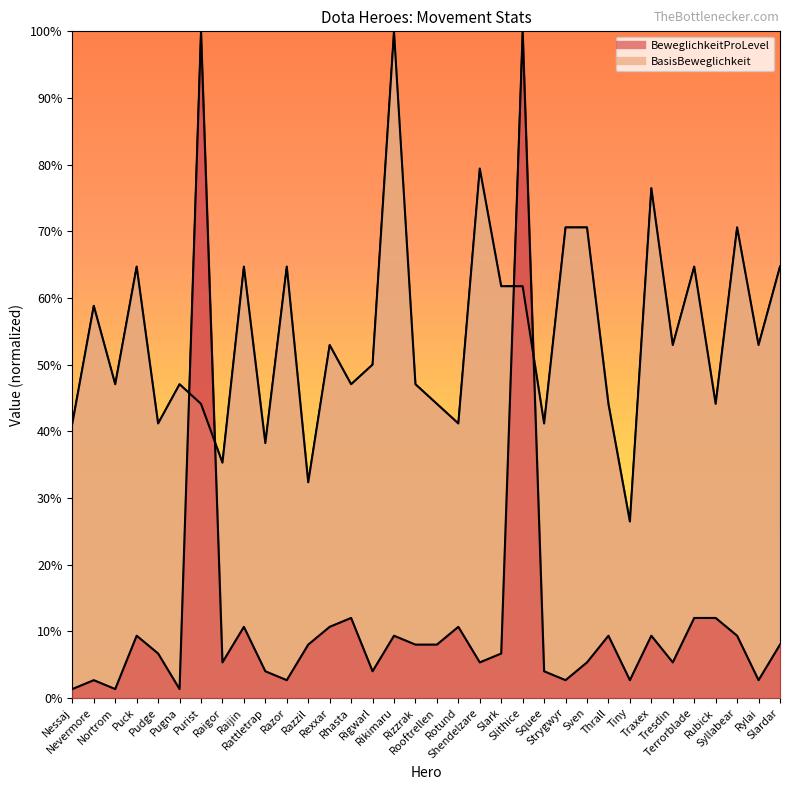

Does the chart display data point markers on the line(s)?

No